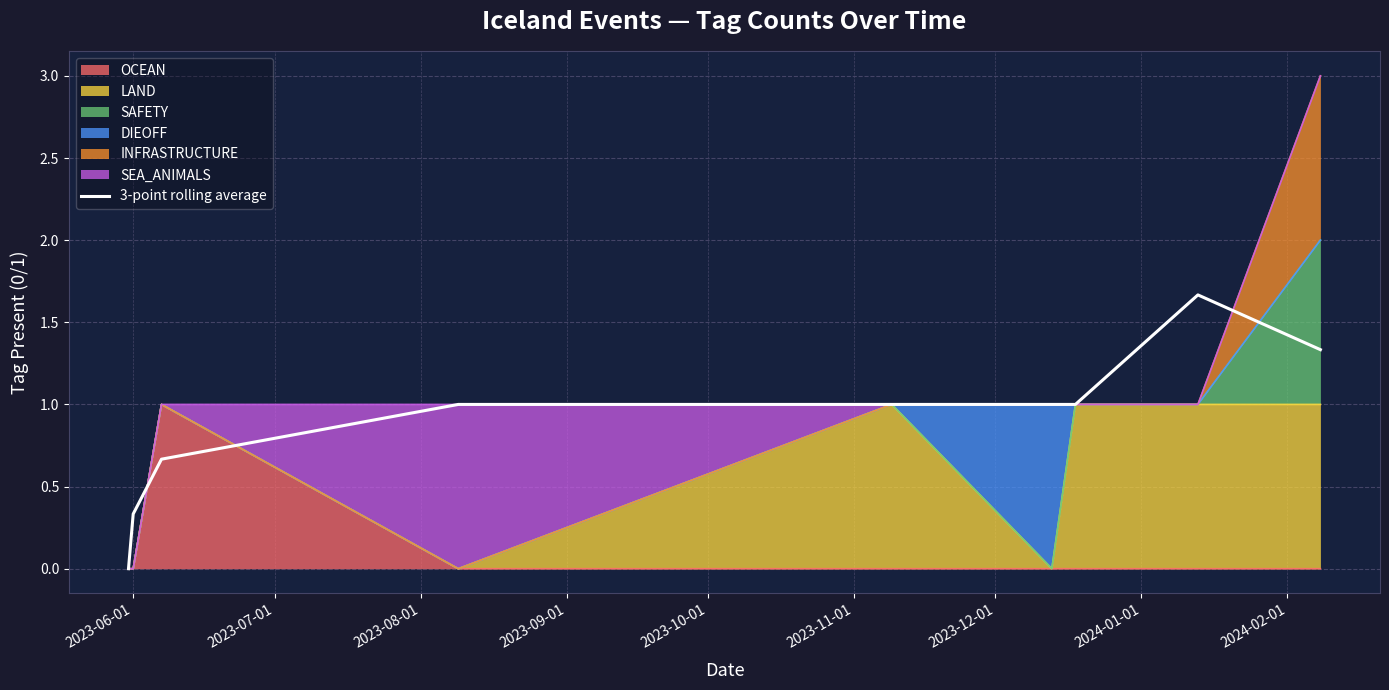

Where is the data nearest to the value 0?

2023-06-01